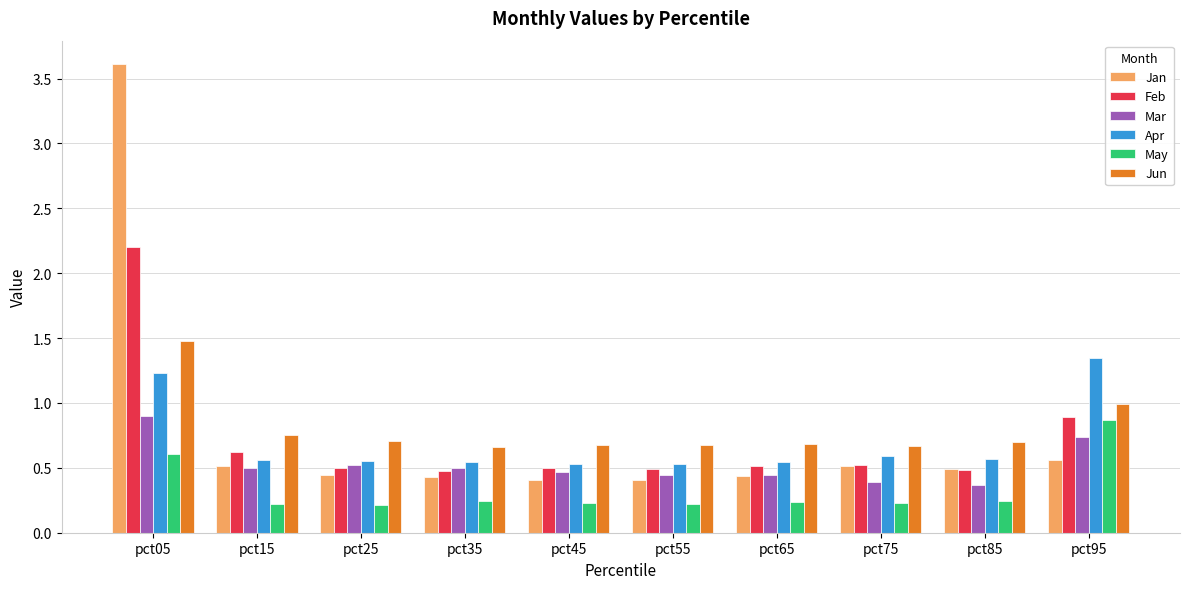

What is the sum of the Apr values at pct05 and pct45?

1.8